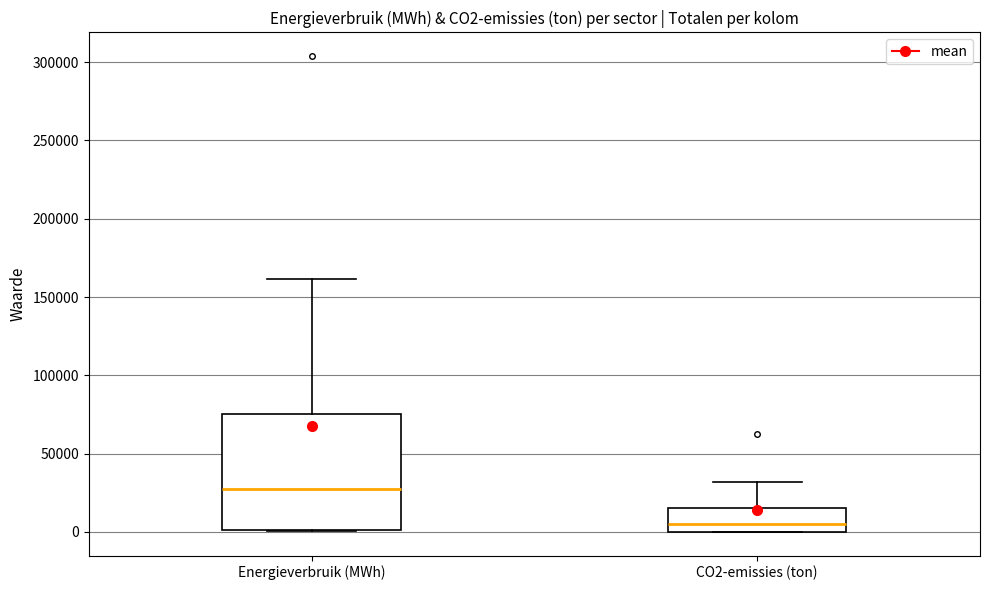

Which box's median line is the highest?

Energieverbruik (MWh)